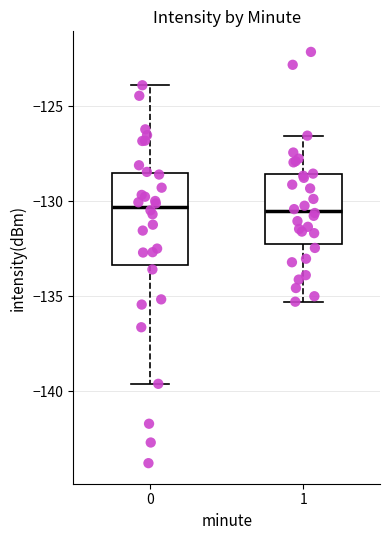

Where does the median line of the box at x = 1 sit on the y-axis? The values are not printed on the chart, so give them approximately, as read against the axis.

-130.5